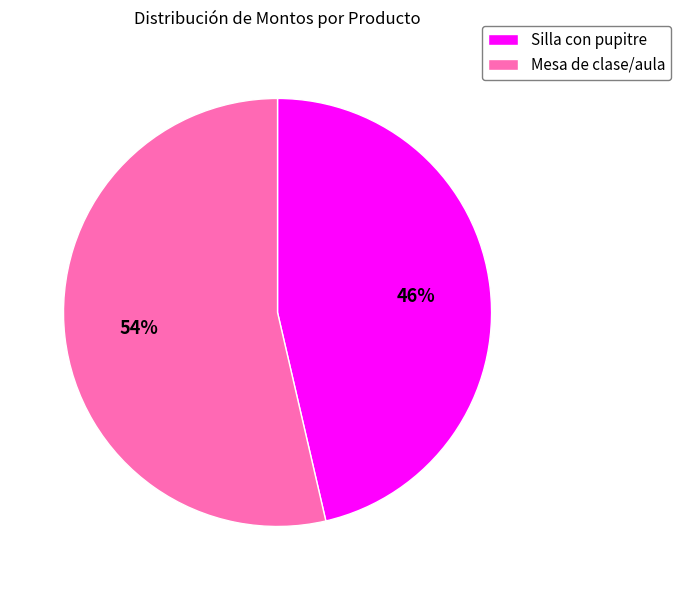

What is the ratio of the value at Mesa de clase/aula to the value at Silla con pupitre?

1.2